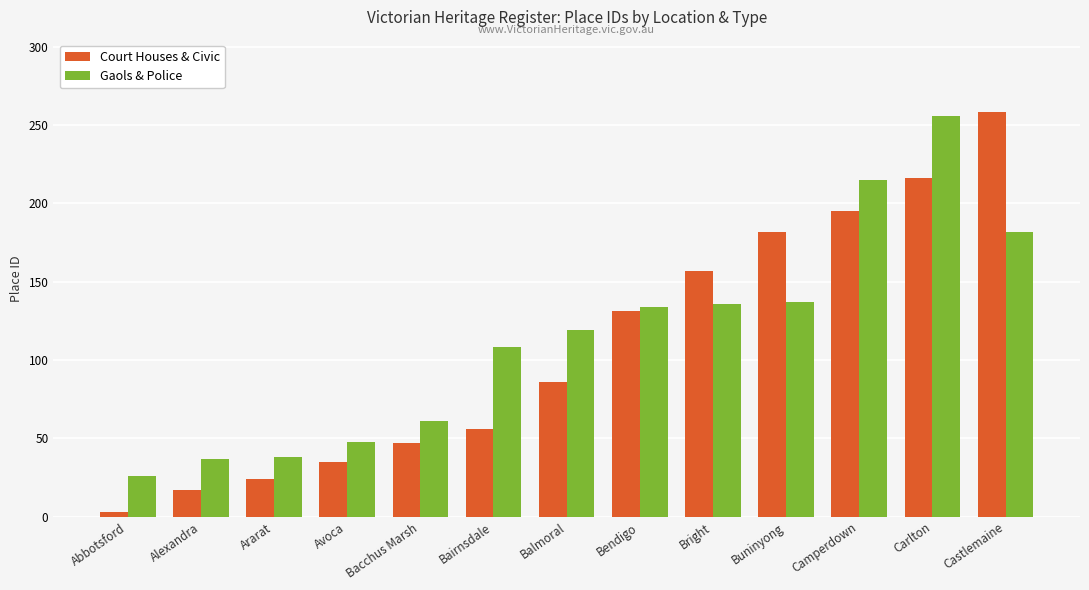

What is the sum of all Gaols & Police values?

1497